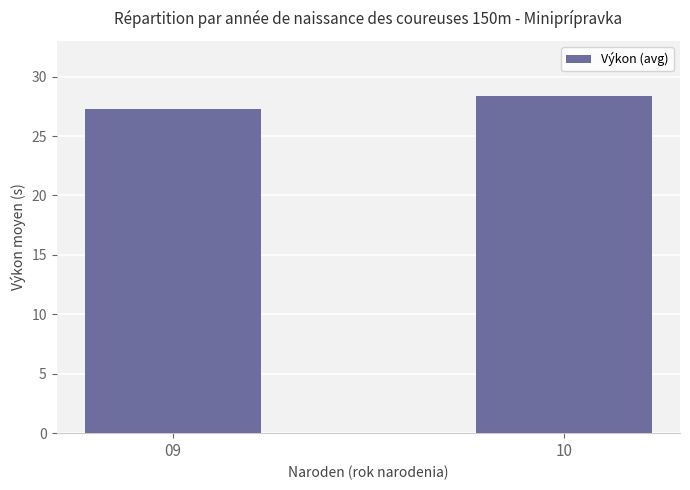

Is it true that the value at 09 is 43.6?

False